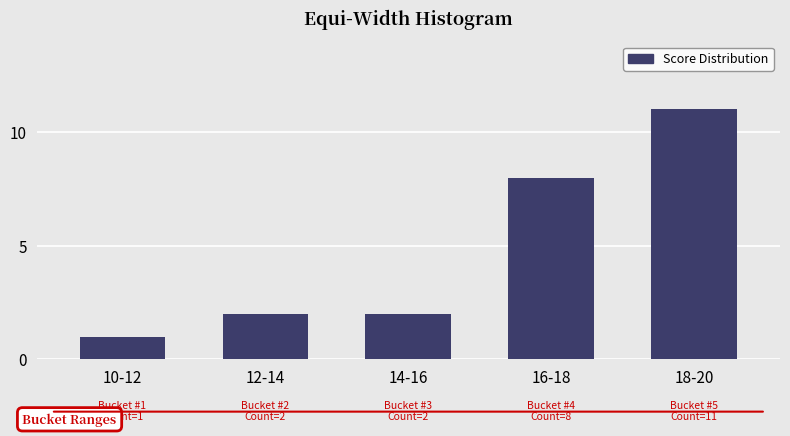

Reading right to left, transcribe all the data shown in this chart.

18-20=11	16-18=8	14-16=2	12-14=2	10-12=1